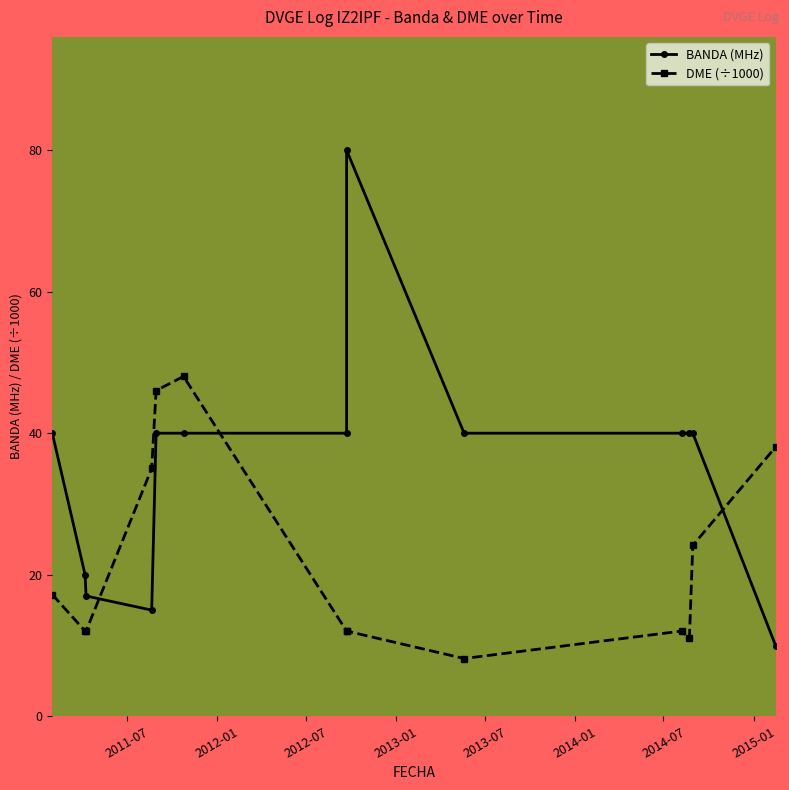

How many distinct data groups are displayed?

2